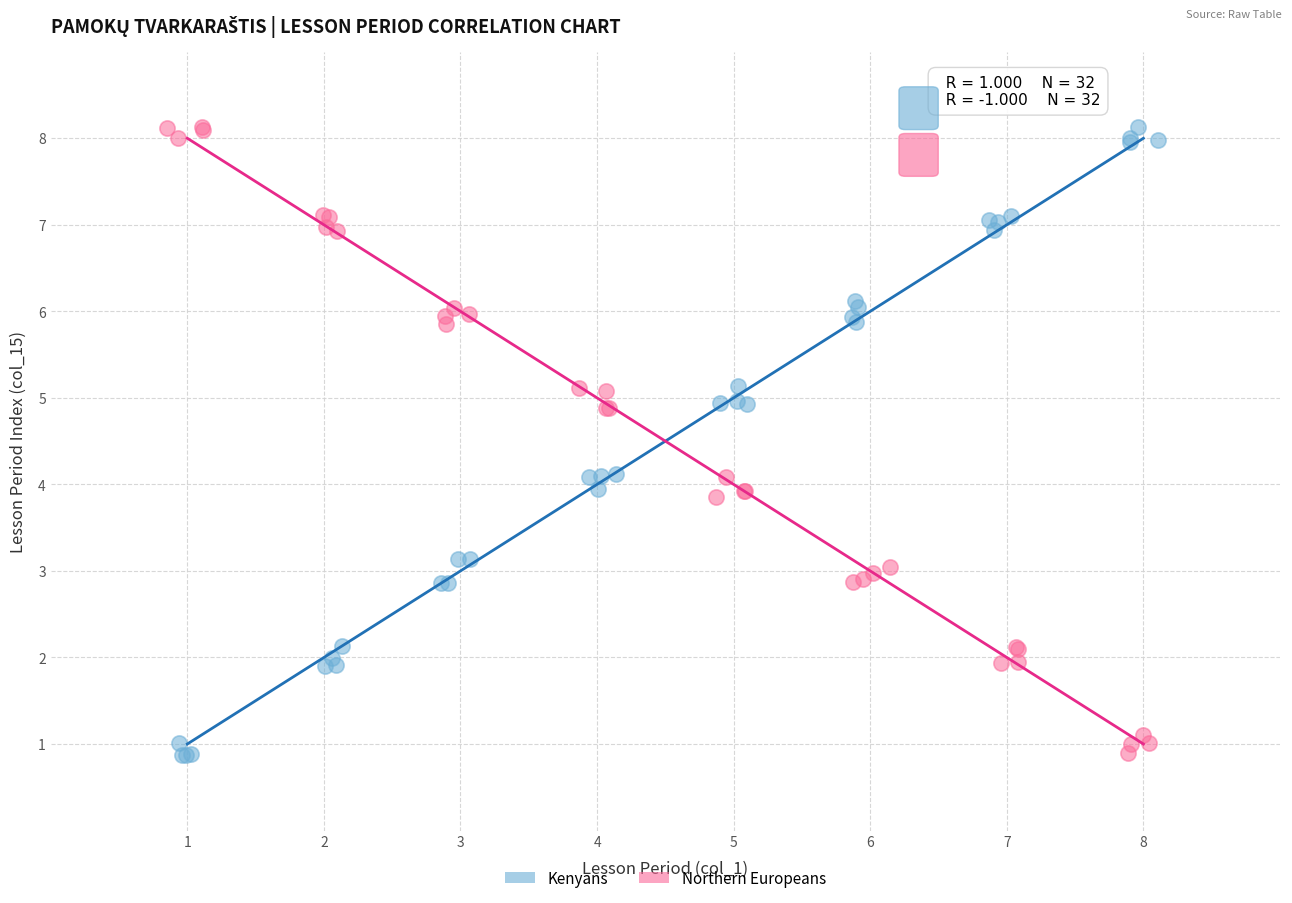

What are all the series names shown in the legend?

Kenyans, Northern Europeans